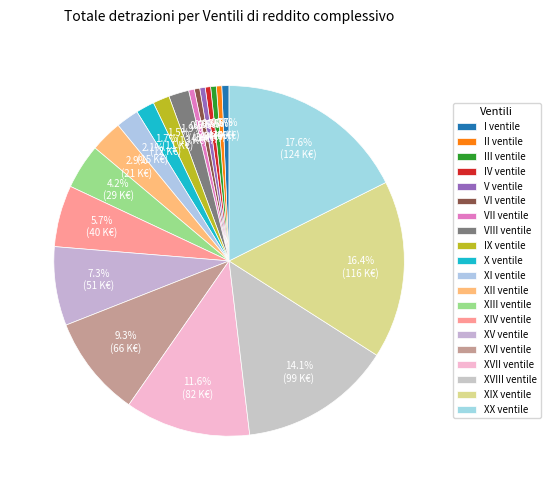

What percentage is the XIII ventile slice, to the nearest percent?

4%